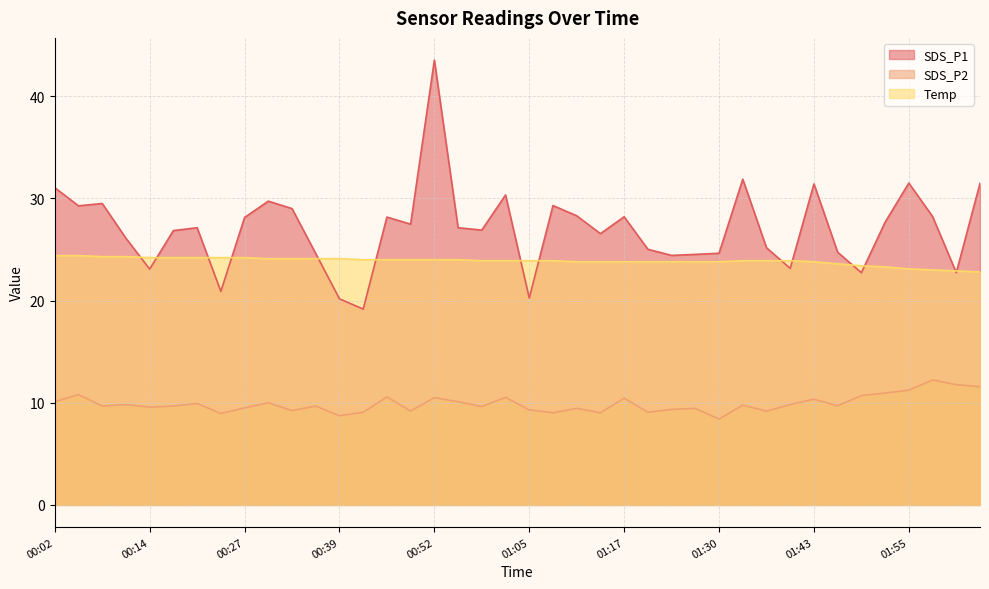

How many categories are shown in the chart?

40